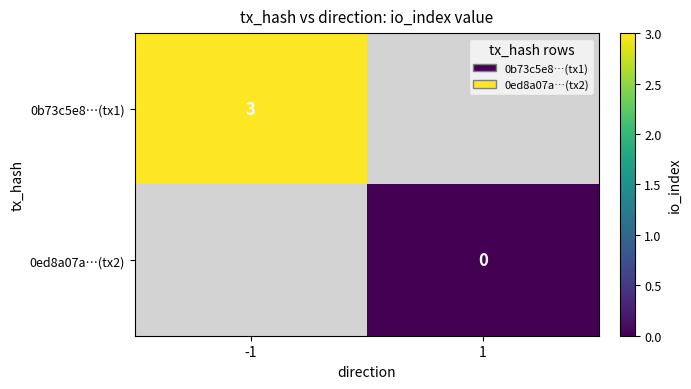

True or false: 0b73c5e8…(tx1) has a value of 1 at -1.

False